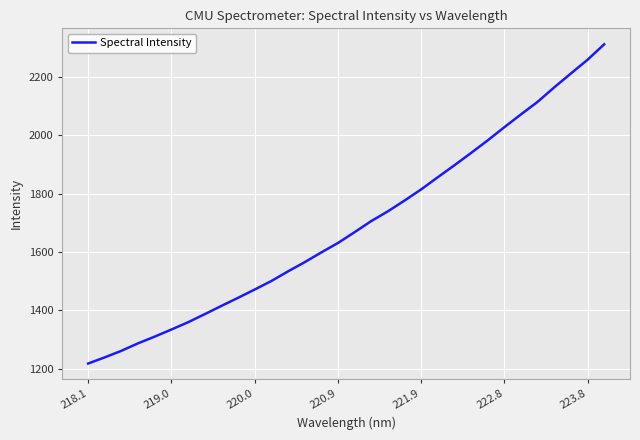

What is the difference between the second highest and second lowest values?

1019.3